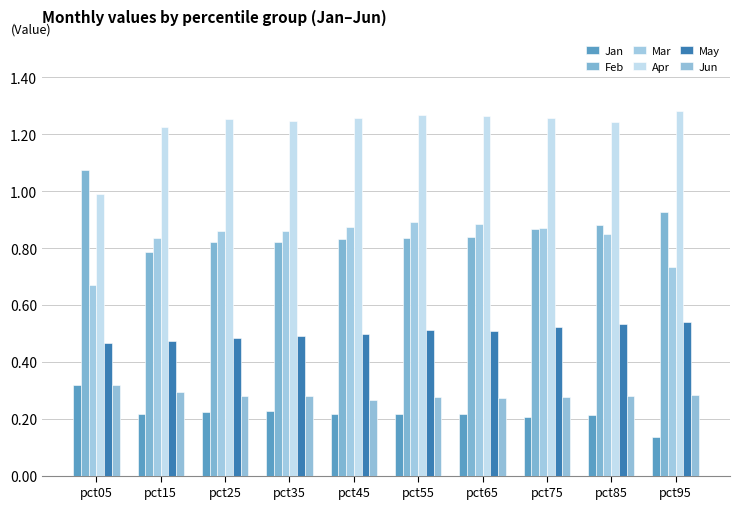

Reading left to right, list all the values displayed in this chart.

Jan: pct05=0.3	pct15=0.2	pct25=0.2	pct35=0.2	pct45=0.2	pct55=0.2	pct65=0.2	pct75=0.2	pct85=0.2	pct95=0.1
Feb: pct05=1.1	pct15=0.8	pct25=0.8	pct35=0.8	pct45=0.8	pct55=0.8	pct65=0.8	pct75=0.9	pct85=0.9	pct95=0.9
Mar: pct05=0.7	pct15=0.8	pct25=0.9	pct35=0.9	pct45=0.9	pct55=0.9	pct65=0.9	pct75=0.9	pct85=0.8	pct95=0.7
Apr: pct05=1.0	pct15=1.2	pct25=1.3	pct35=1.2	pct45=1.3	pct55=1.3	pct65=1.3	pct75=1.3	pct85=1.2	pct95=1.3
May: pct05=0.5	pct15=0.5	pct25=0.5	pct35=0.5	pct45=0.5	pct55=0.5	pct65=0.5	pct75=0.5	pct85=0.5	pct95=0.5
Jun: pct05=0.3	pct15=0.3	pct25=0.3	pct35=0.3	pct45=0.3	pct55=0.3	pct65=0.3	pct75=0.3	pct85=0.3	pct95=0.3